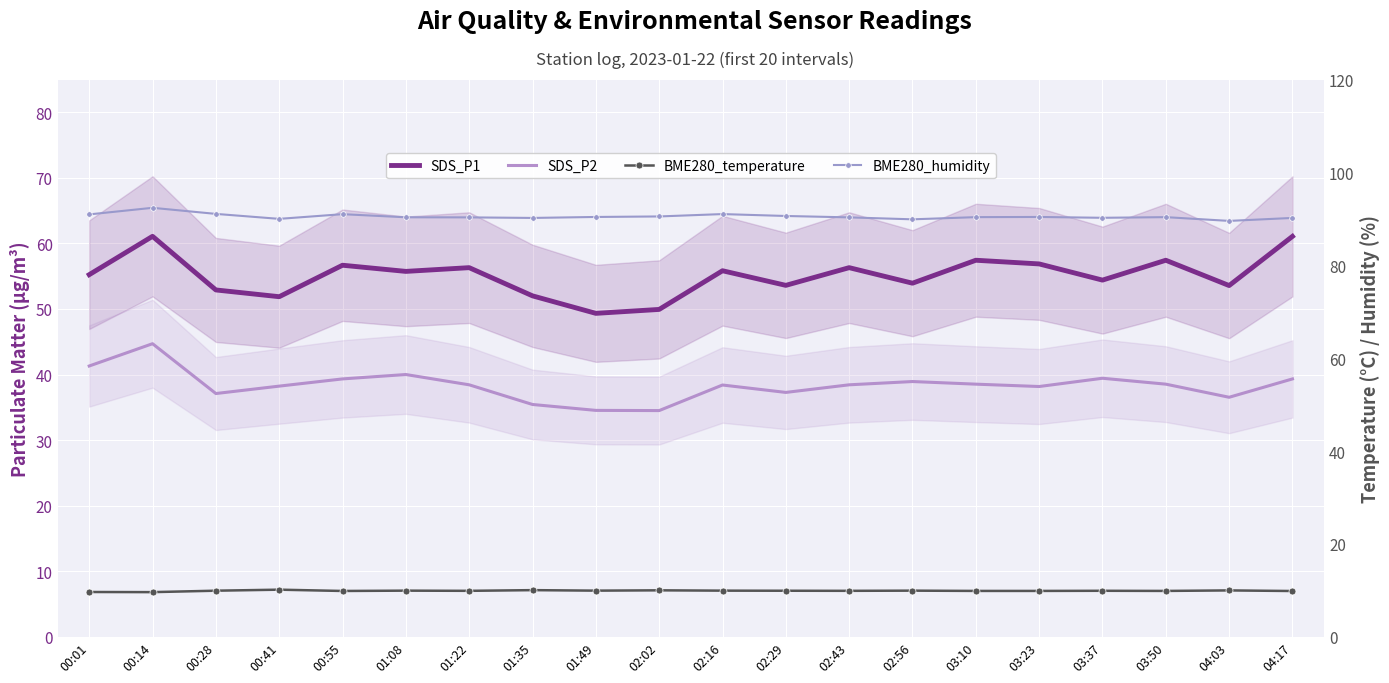

How many values in the BME280_humidity series are below 90?

3